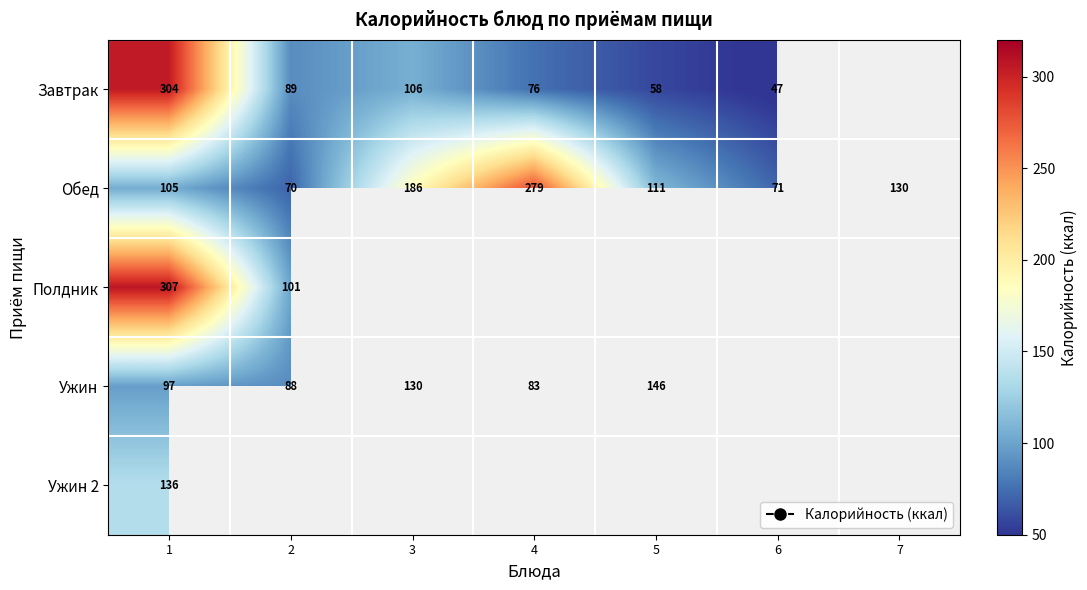

What is the difference between the Ужин values at 4 and 2?

5.0